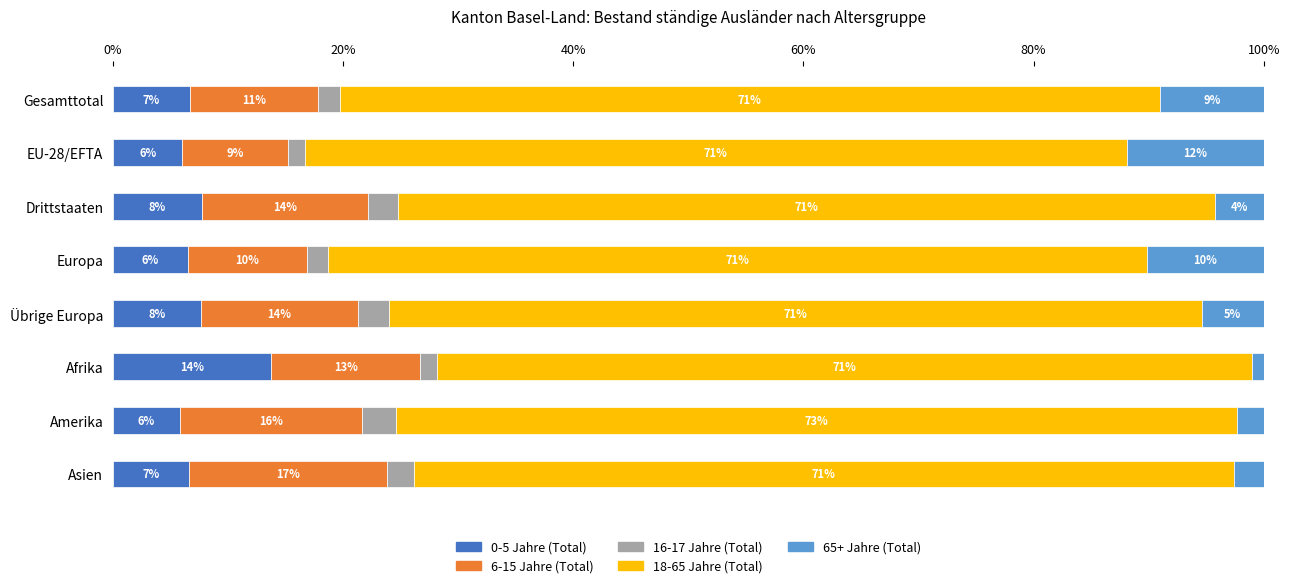

What are all the series names shown in the legend?

0-5 Jahre (Total), 6-15 Jahre (Total), 16-17 Jahre (Total), 18-65 Jahre (Total), 65+ Jahre (Total)